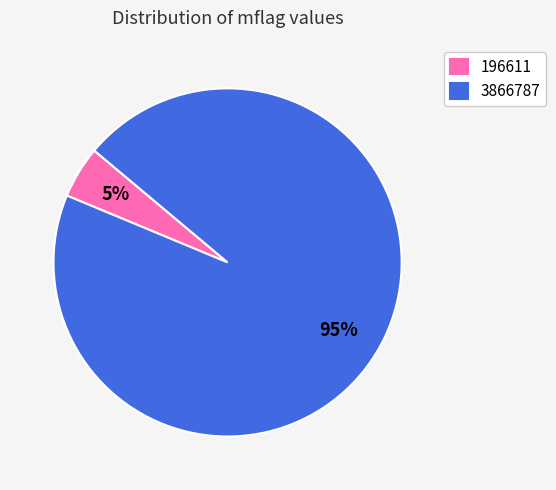

Which has a higher value, 196611 or 3866787?

3866787